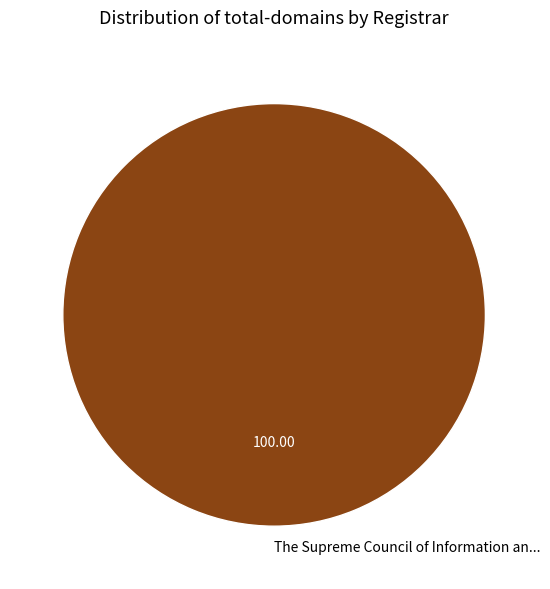

Which category accounts for the majority?

The Supreme Council of Information an...